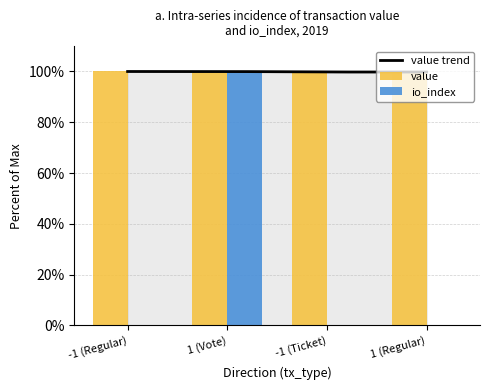

At which category is the sum across all series the highest?

1 (Vote)